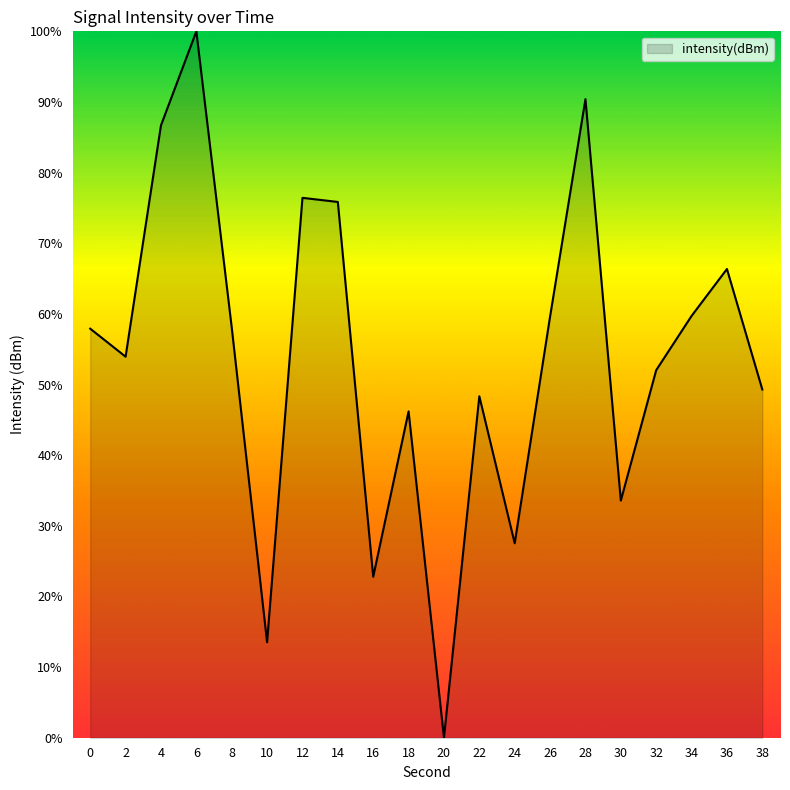

What is the difference between the values at 14 and 12?

0.6